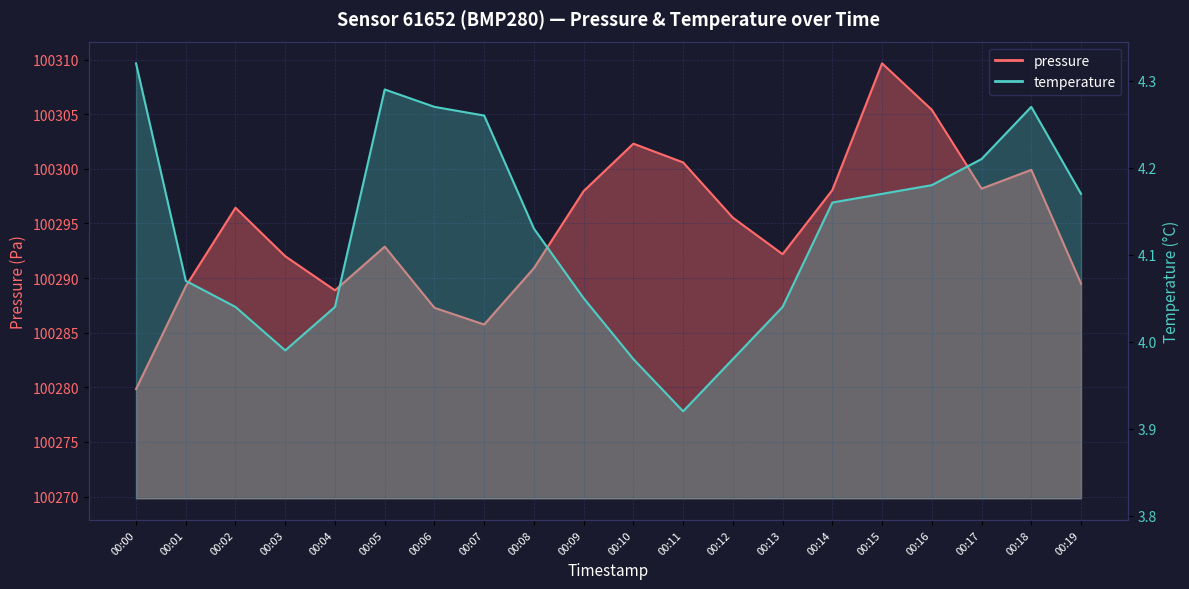

True or false: pressure and temperature intersect in this chart.

False